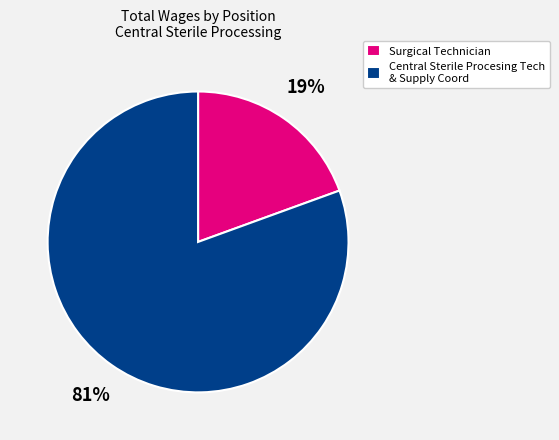

Rank the categories by value from lowest to highest.

Surgical Technician, Central Sterile Procesing Tech & Supply Coord